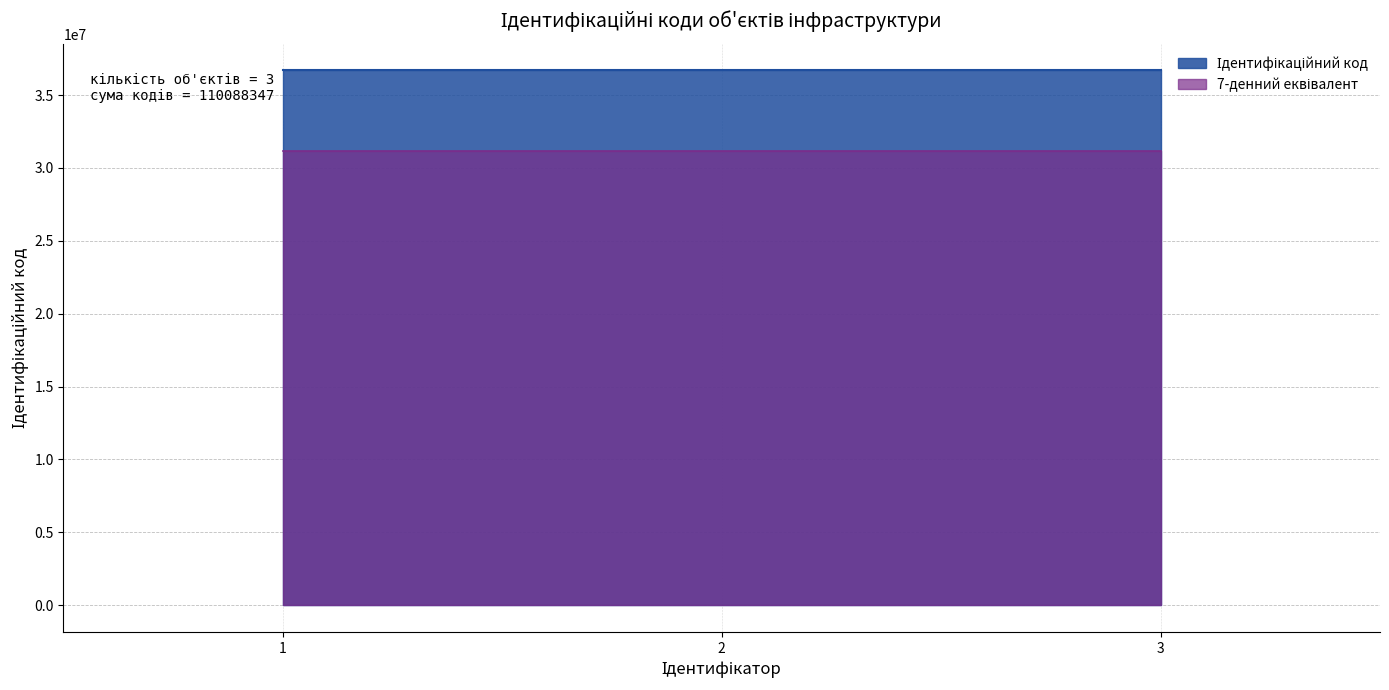

What is the value of the 2nd point from the left?

36696154